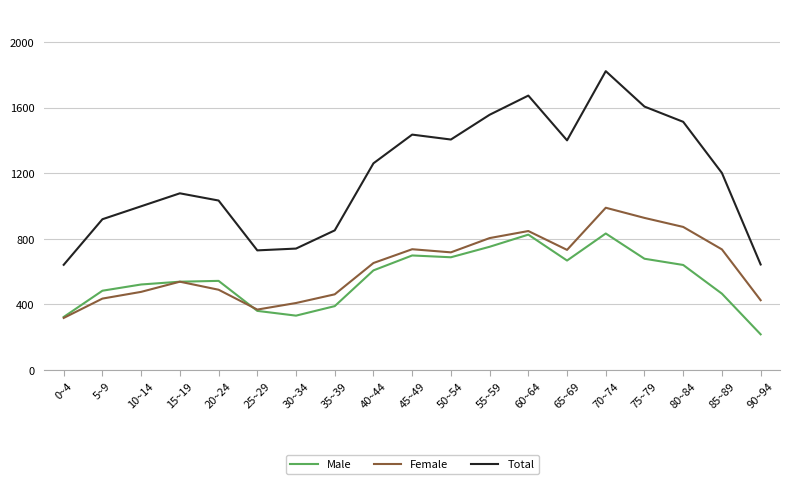

True or false: Female and Total cross at least once.

False